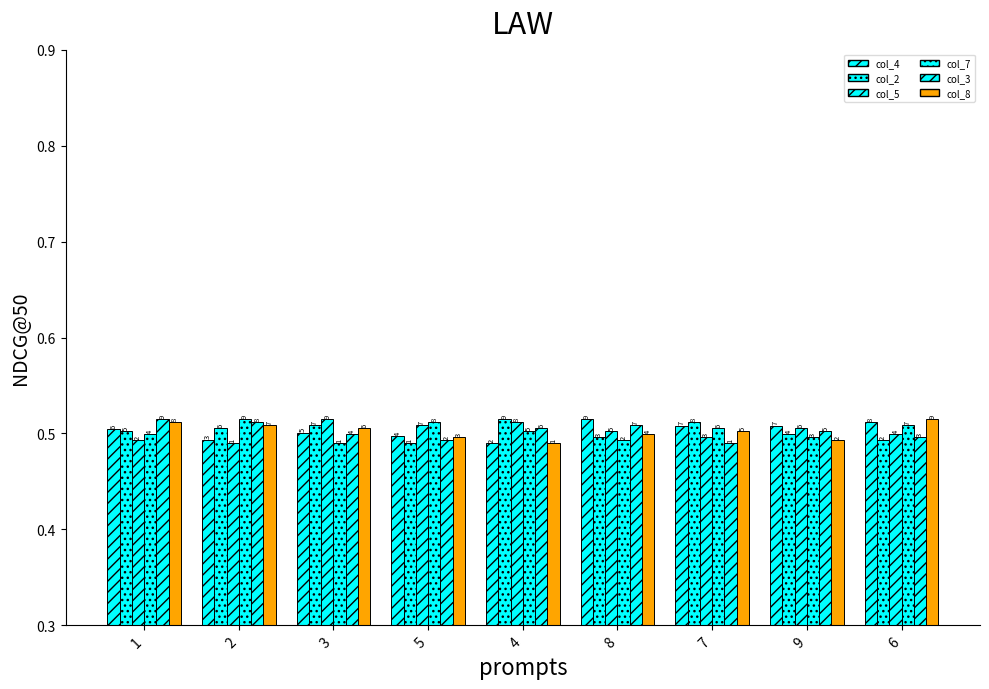

Are the bars grouped side by side (vs. stacked)?

Yes